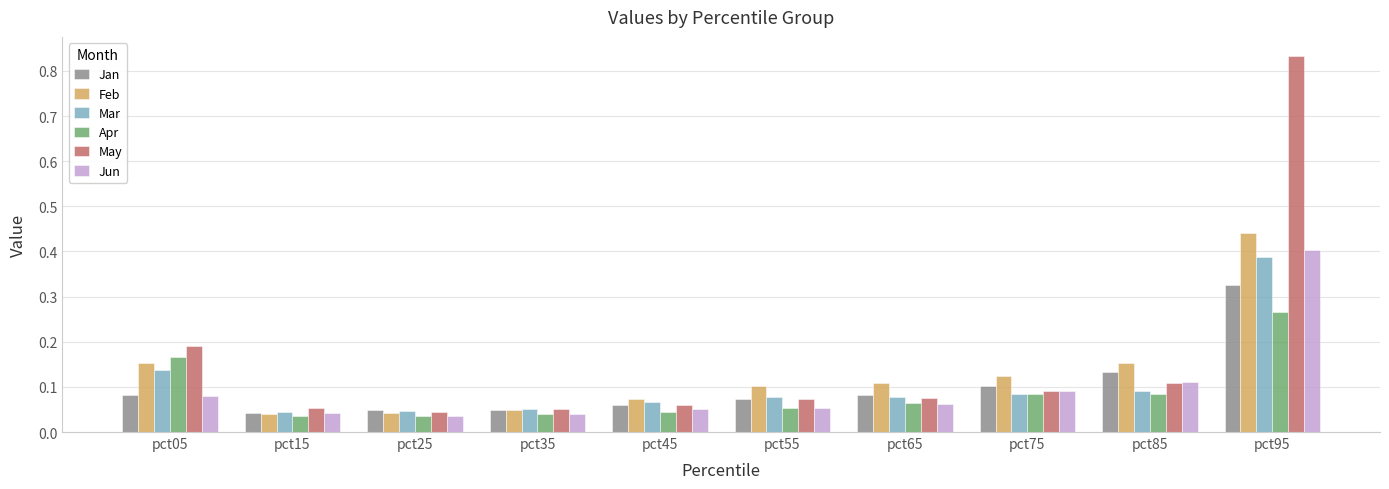

Which series has the widest spread of values?

May